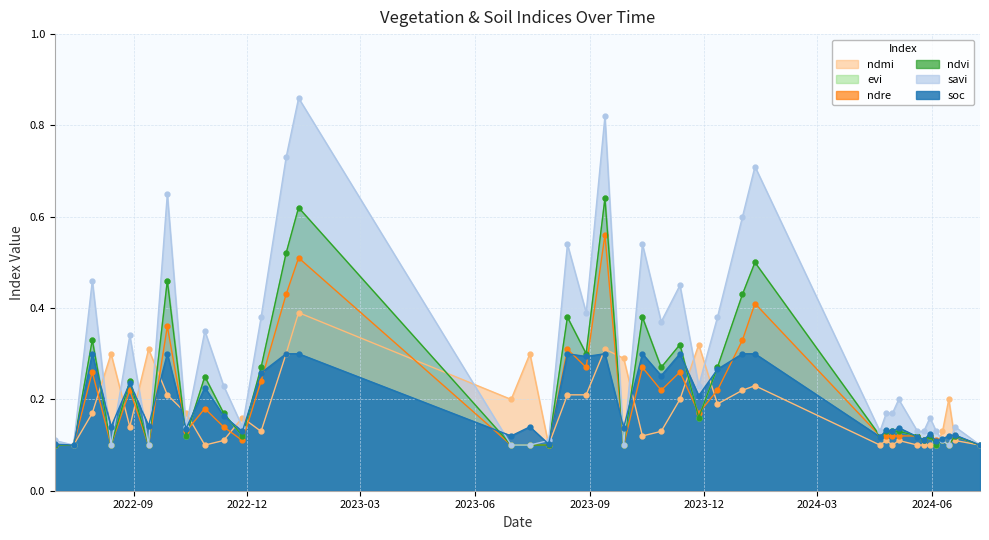

What position from the right is 30-05-2024?

6